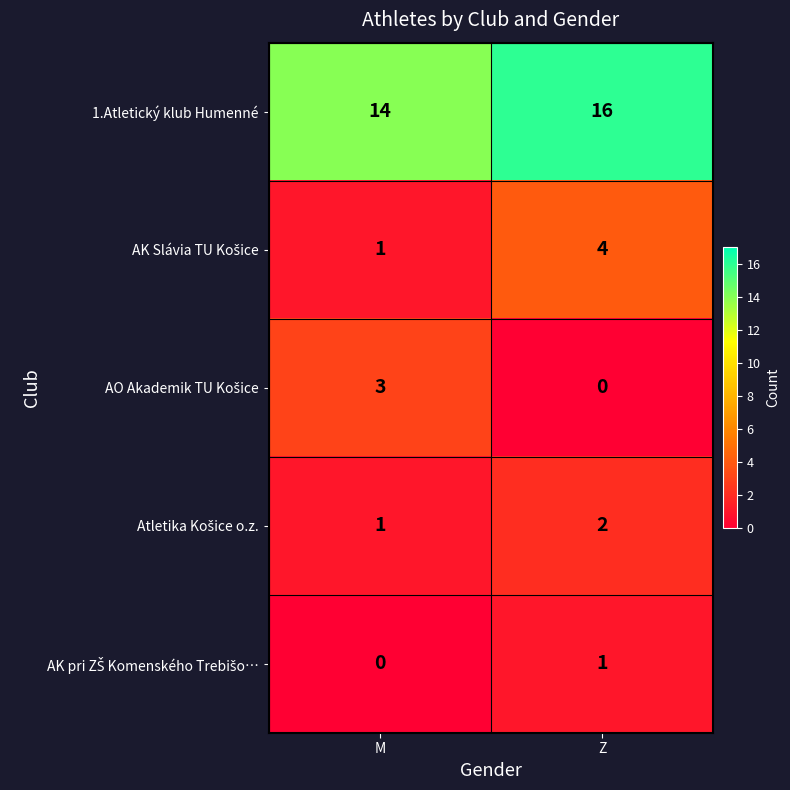

What is the spread (max minus min) of values at Z?

16